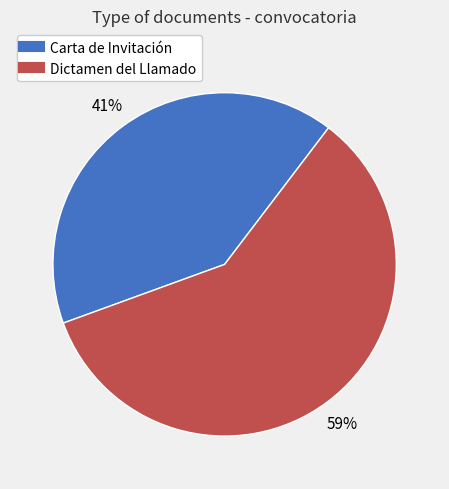

What is the smallest slice in the pie chart?

Carta de Invitación